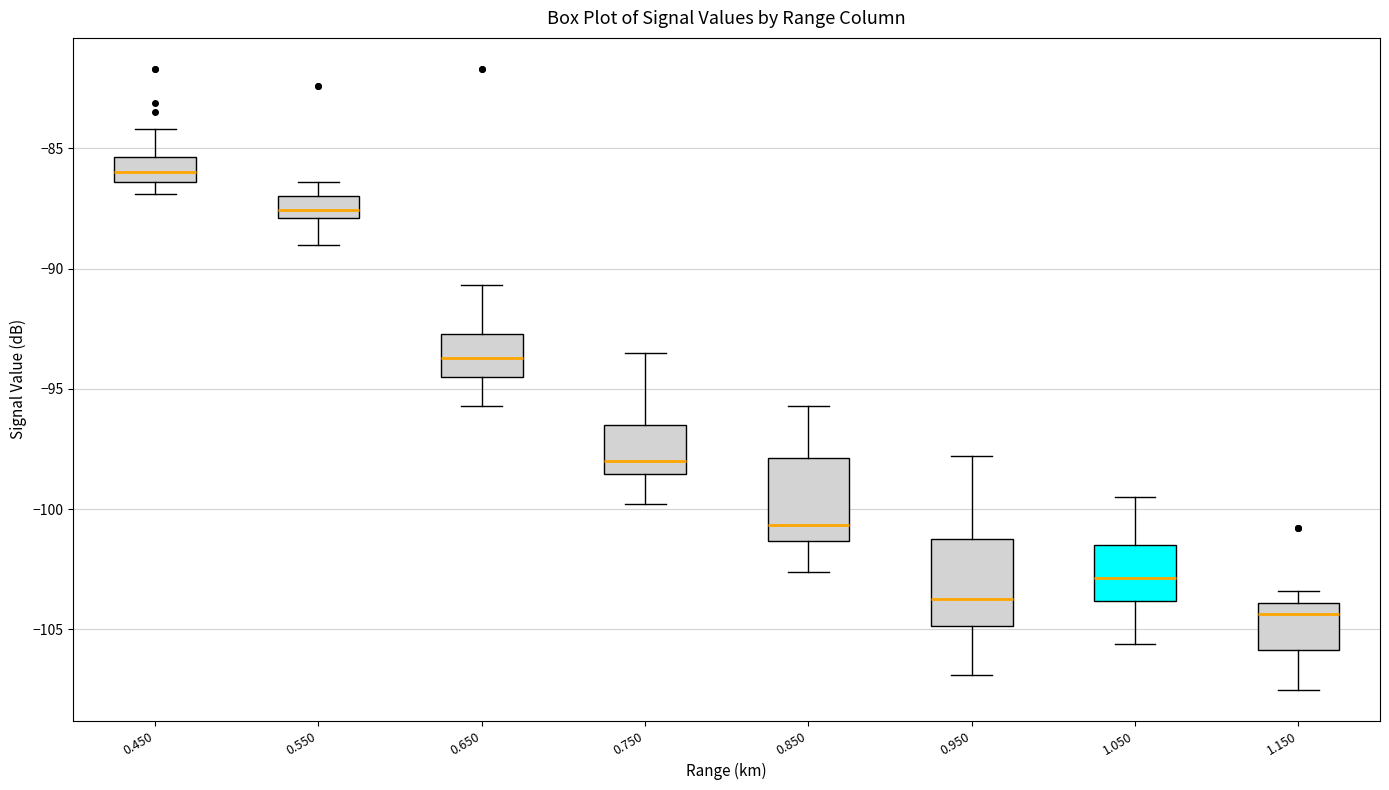

Reading left to right, read every box against the y-axis: the position of its median line, the range the box covers, and the ends of its whiskers. The values are not printed on the chart, so give them approximately, as read against the axis.

0.450: median -86.0, box -86.5 to -85.5, whiskers -87.0 to -84.0
0.550: median -87.5, box -88.0 to -87.0, whiskers -89.0 to -86.5
0.650: median -93.5, box -94.5 to -92.5, whiskers -95.5 to -90.5
0.750: median -98.0, box -98.5 to -96.5, whiskers -100.0 to -93.5
0.850: median -100.5, box -101.5 to -98.0, whiskers -102.5 to -95.5
0.950: median -103.5, box -105.0 to -101.0, whiskers -107.0 to -98.0
1.050: median -103.0, box -104.0 to -101.5, whiskers -105.5 to -99.5
1.150: median -104.5, box -106.0 to -104.0, whiskers -107.5 to -103.5